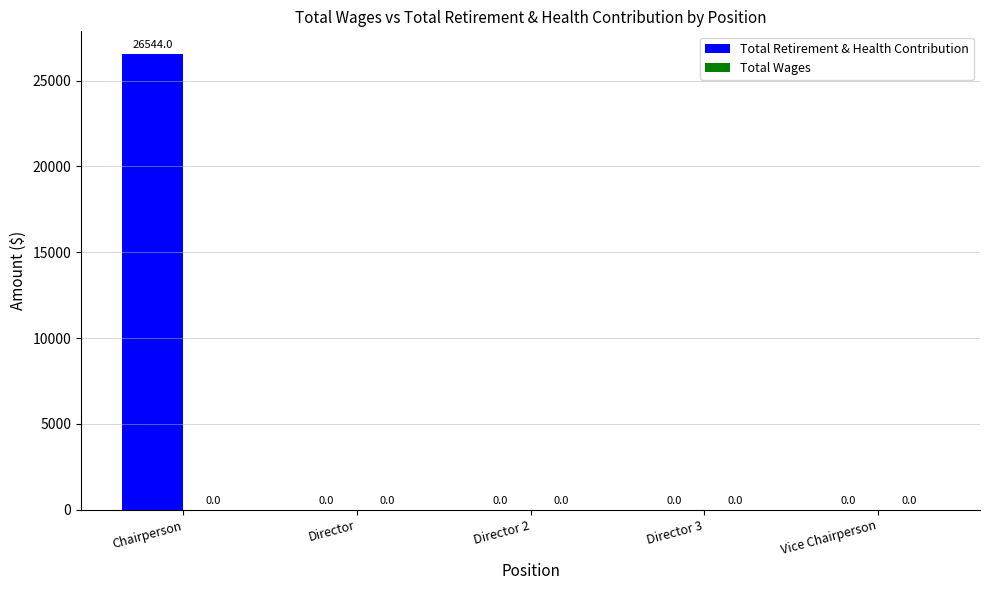

Reading left to right, extract all data points from this chart.

Chairperson=26544	Director=0	Director 2=0	Director 3=0	Vice Chairperson=0